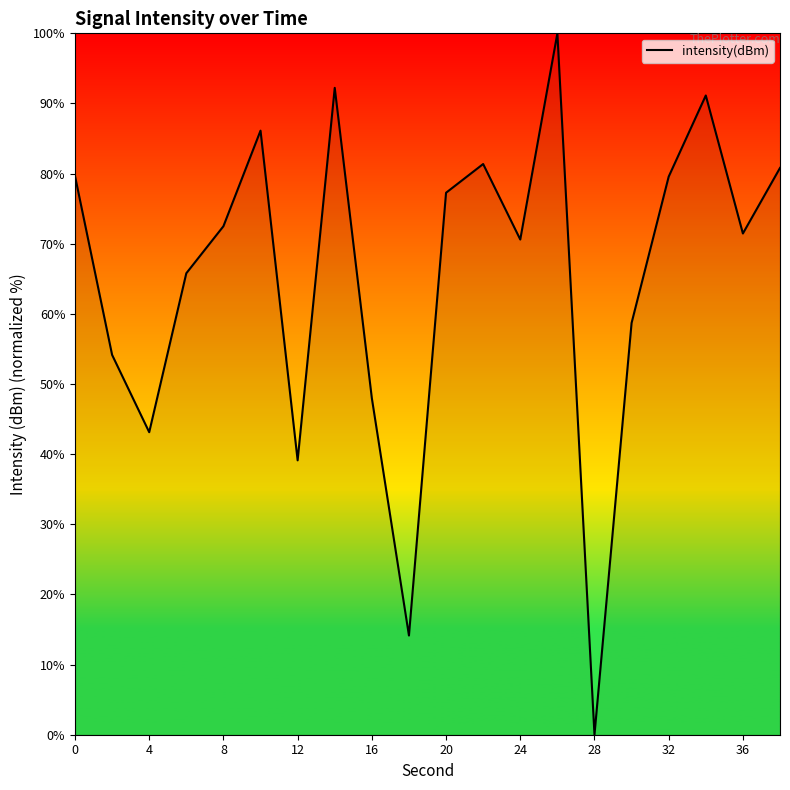

What is the maximum value shown in the chart?

100.0